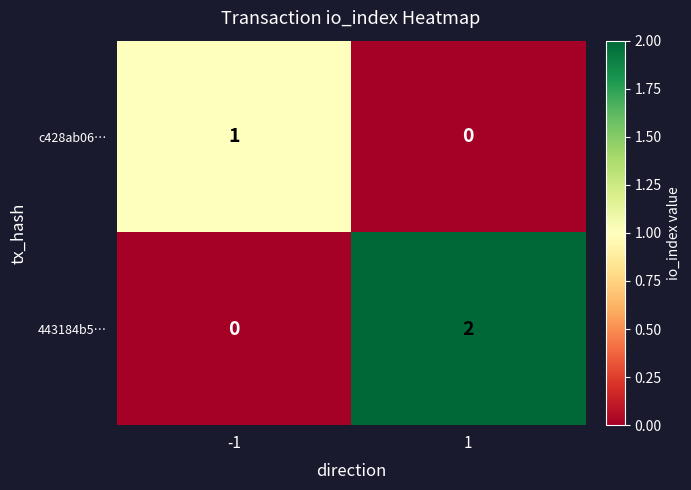

Which series has the largest total across all categories?

443184b5…